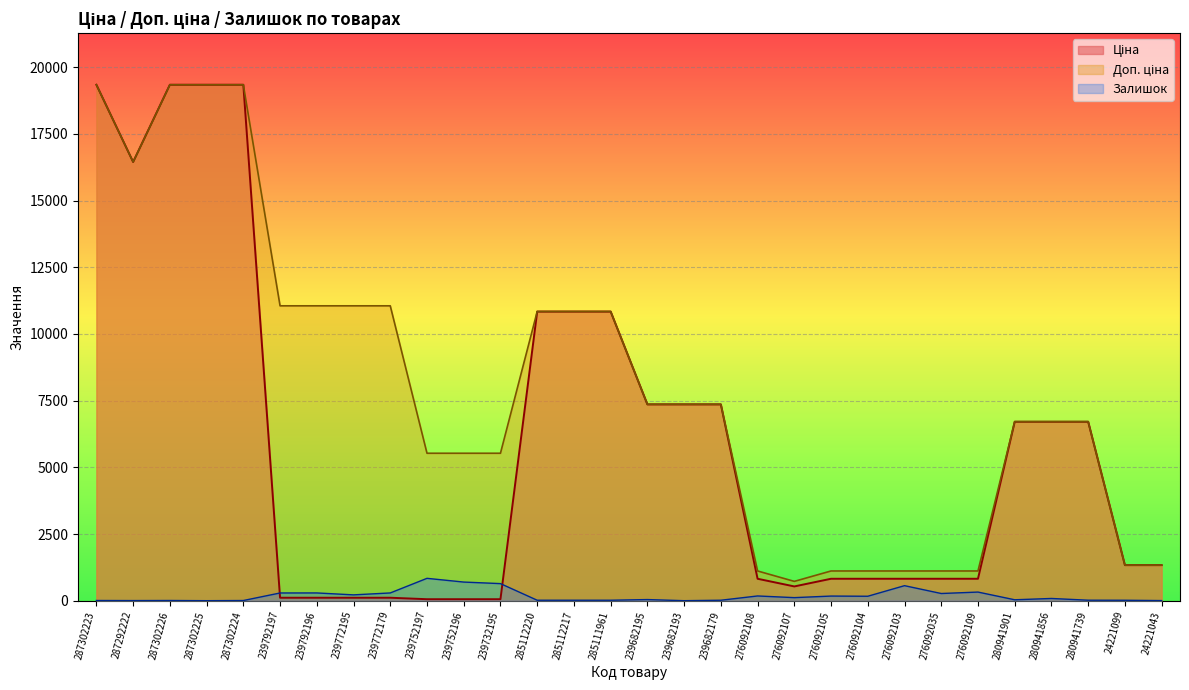

What position from the left is 276092104?

22